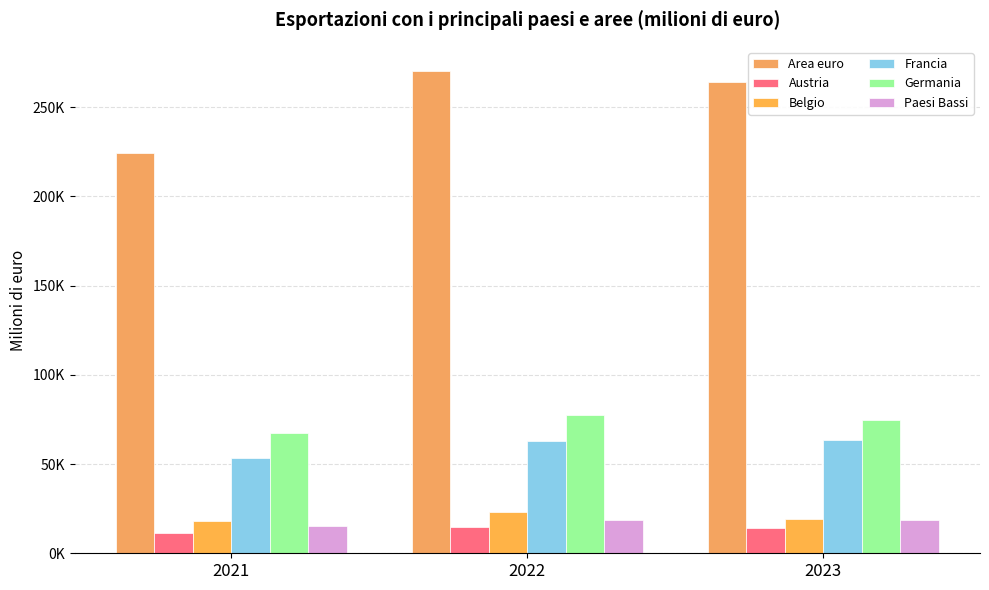

Does the chart contain any negative values?

No